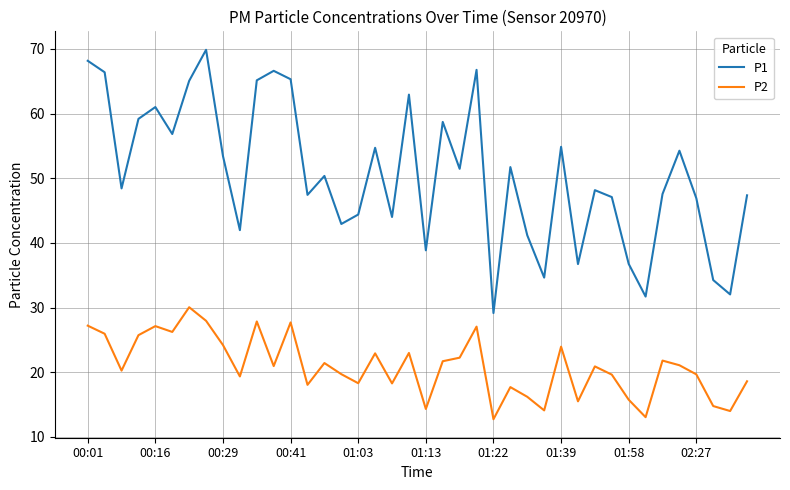

What are all the series names shown in the legend?

P1, P2